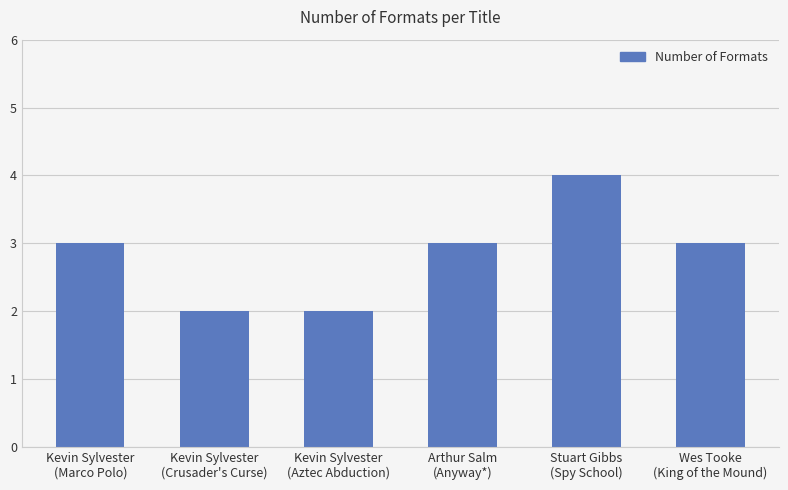

Reading left to right, extract all data points from this chart.

Kevin Sylvester
(Marco Polo)=3	Kevin Sylvester
(Crusader's Curse)=2	Kevin Sylvester
(Aztec Abduction)=2	Arthur Salm
(Anyway*)=3	Stuart Gibbs
(Spy School)=4	Wes Tooke
(King of the Mound)=3